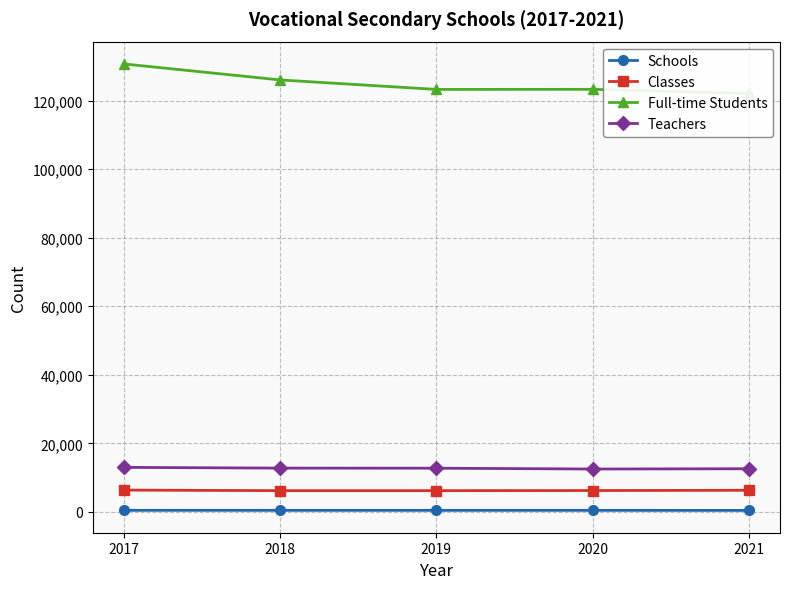

Reading left to right, what are all the values shown in this chart?

Schools: 440	436	433	433	419
Classes: 6345	6184	6183	6218	6294
Full-time Students: 130741	126071	123306	123332	122125
Teachers: 12978	12762	12739	12498	12577